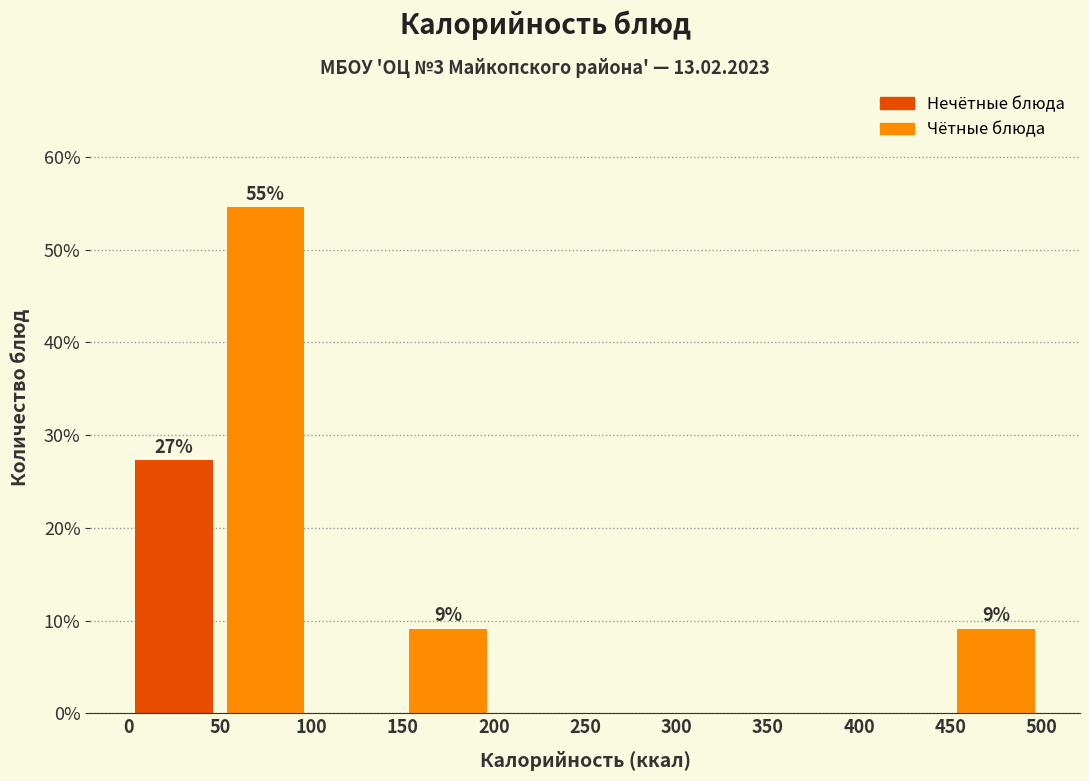

Which range on the x-axis has the tallest bar?

50 to 100